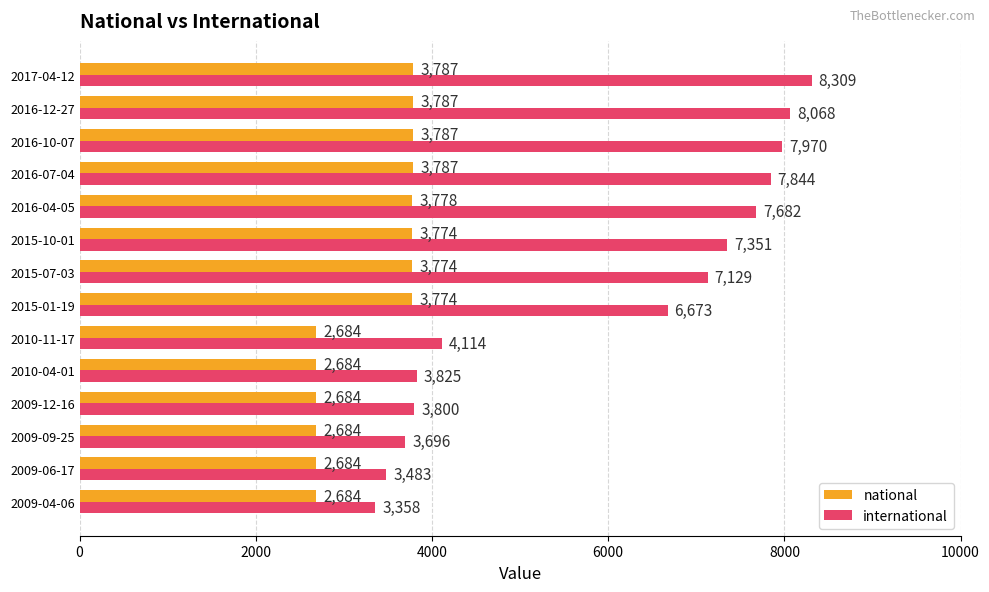

At how many categories does at least one series exceed 7895?

3